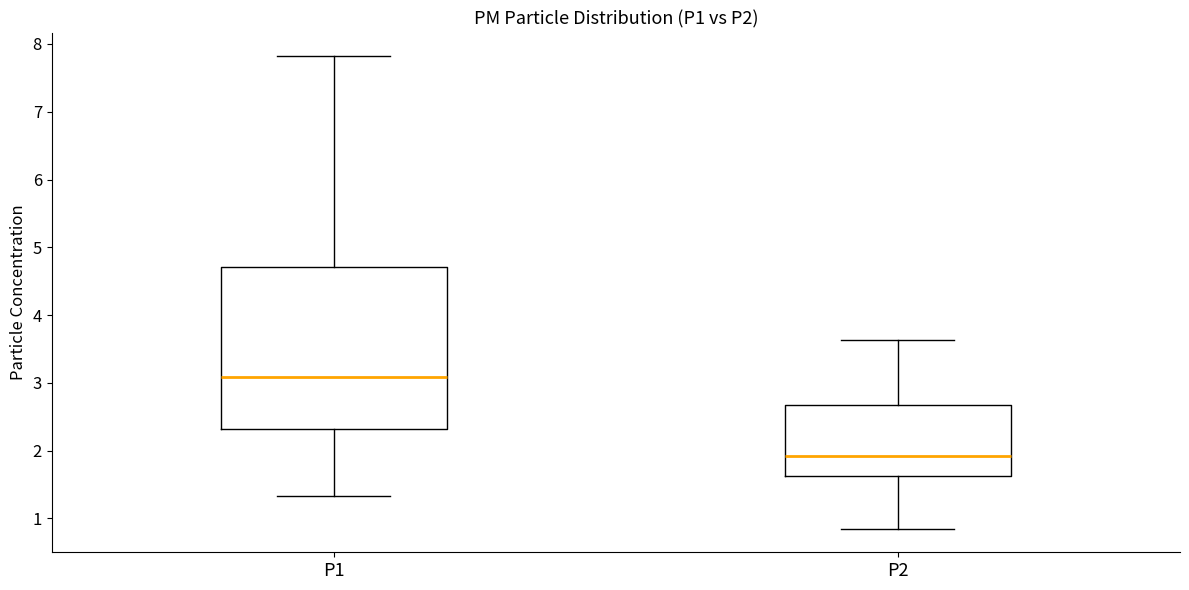

Reading left to right, transcribe this box plot: for each box, give where its median line is, the range the box spans, and where its two whiskers end, as read against the y-axis. The values are not printed on the chart, so give them approximately, as read against the axis.

P1: median 3.1, box 2.3 to 4.7, whiskers 1.3 to 7.8
P2: median 1.9, box 1.6 to 2.7, whiskers 0.9 to 3.6